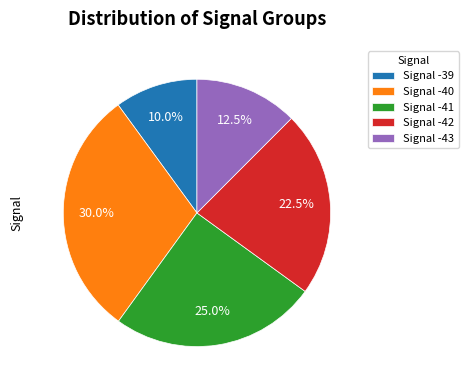

Between Signal -40 and Signal -41, which is larger?

Signal -40